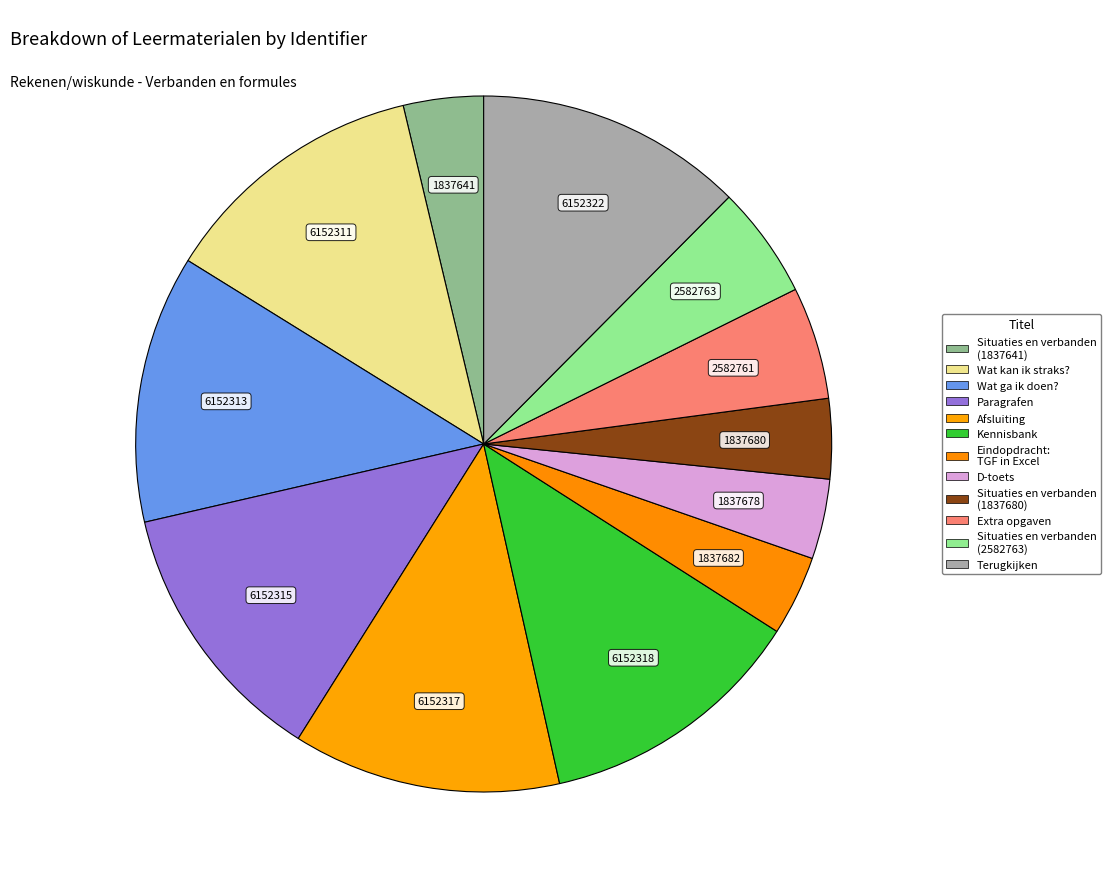

Is there a majority slice in this chart?

No